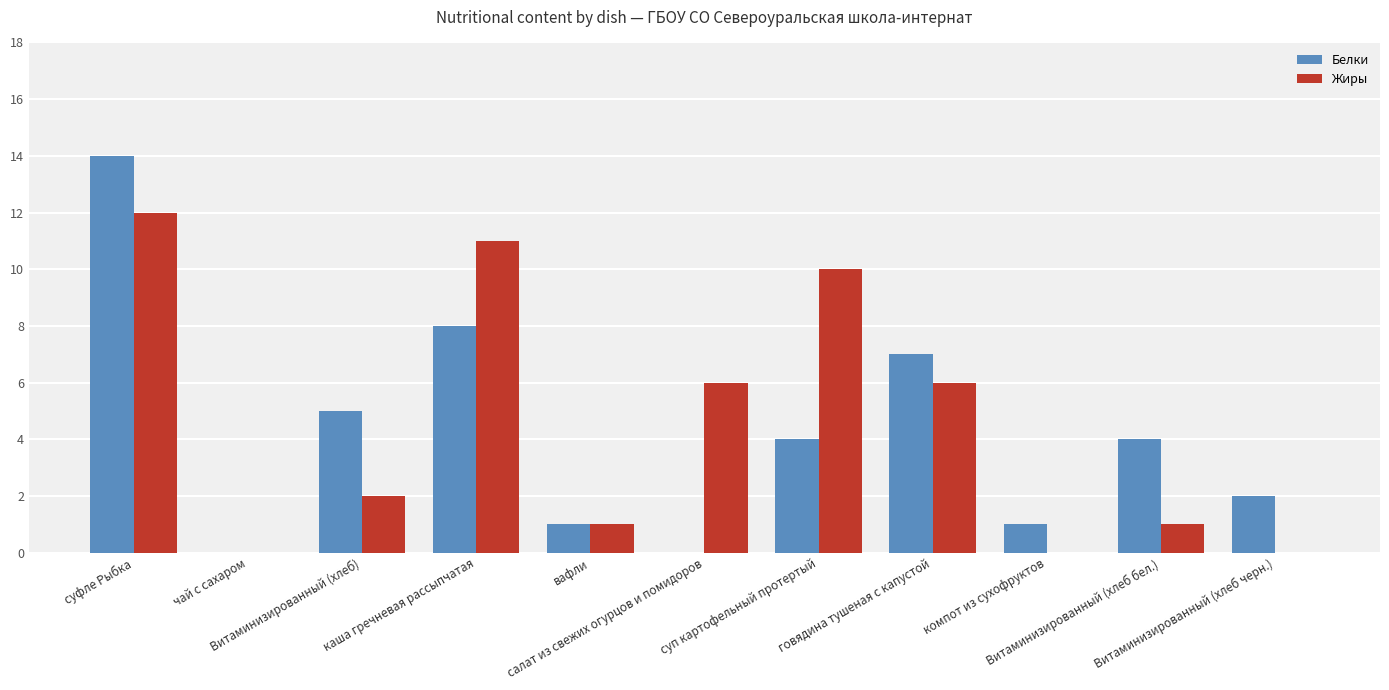

The value of Белки at каша гречневая рассыпчатая is 14. True or false?

False